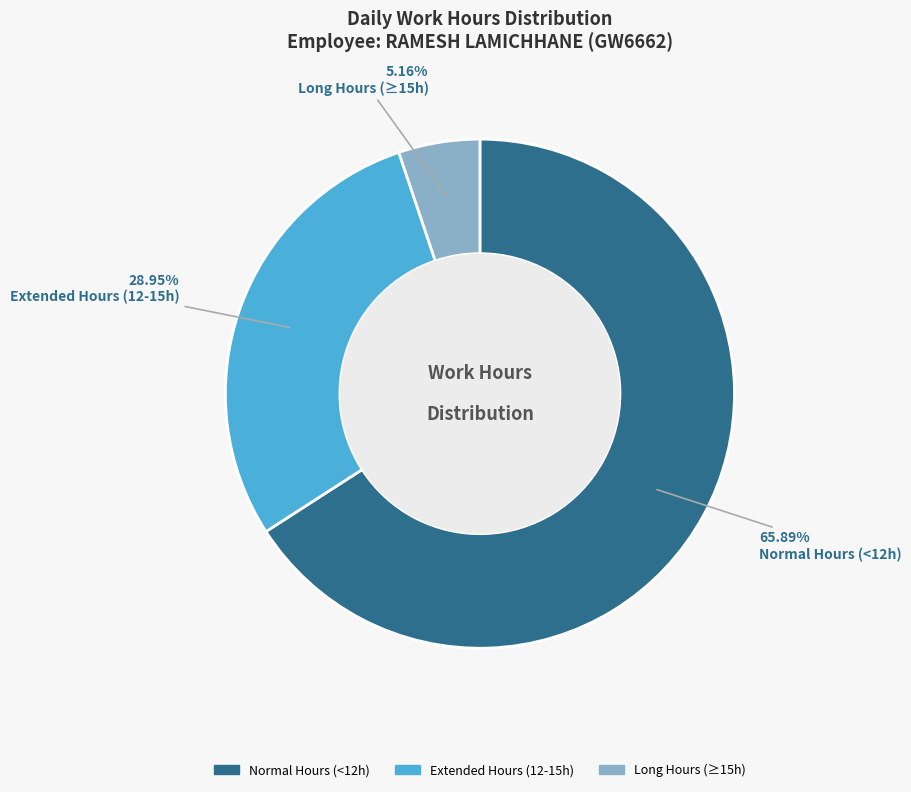

Is there a majority slice in this chart?

Yes